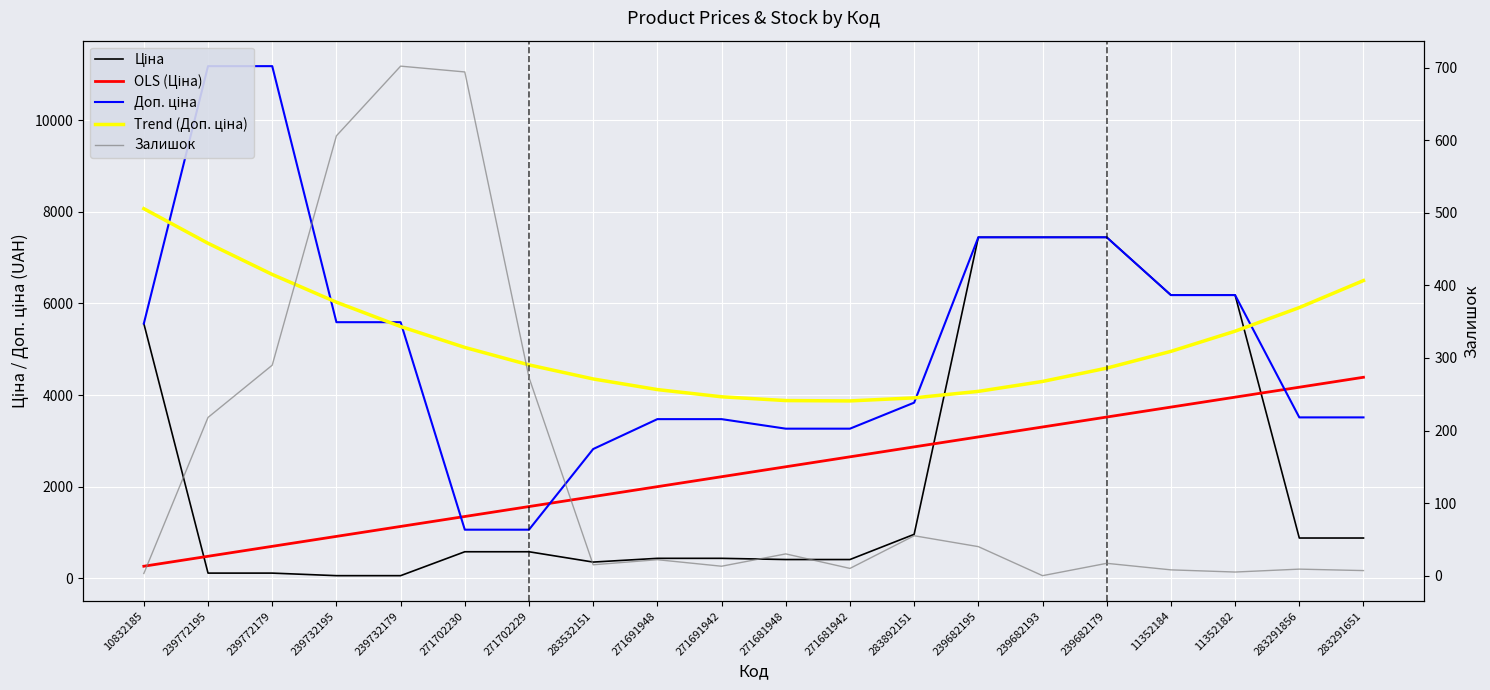

What is the label of the 17th point from the right?

239732195